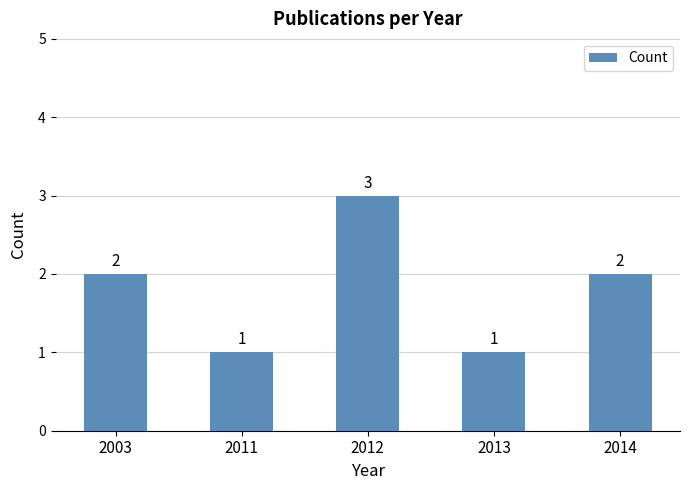

Count the values in the range 1 to 2.

4